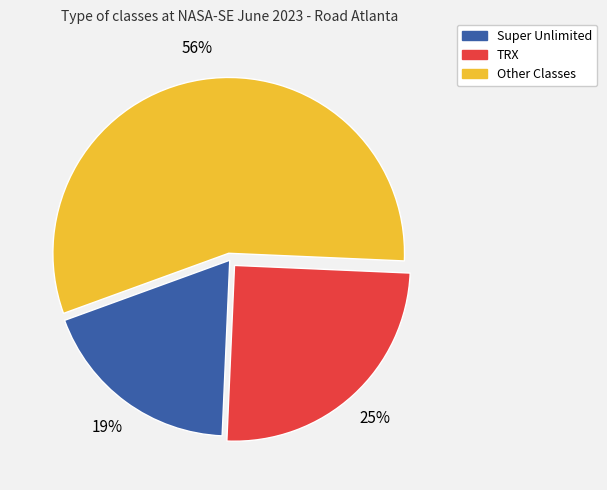

To the nearest percent, what is the average slice percentage?

33%